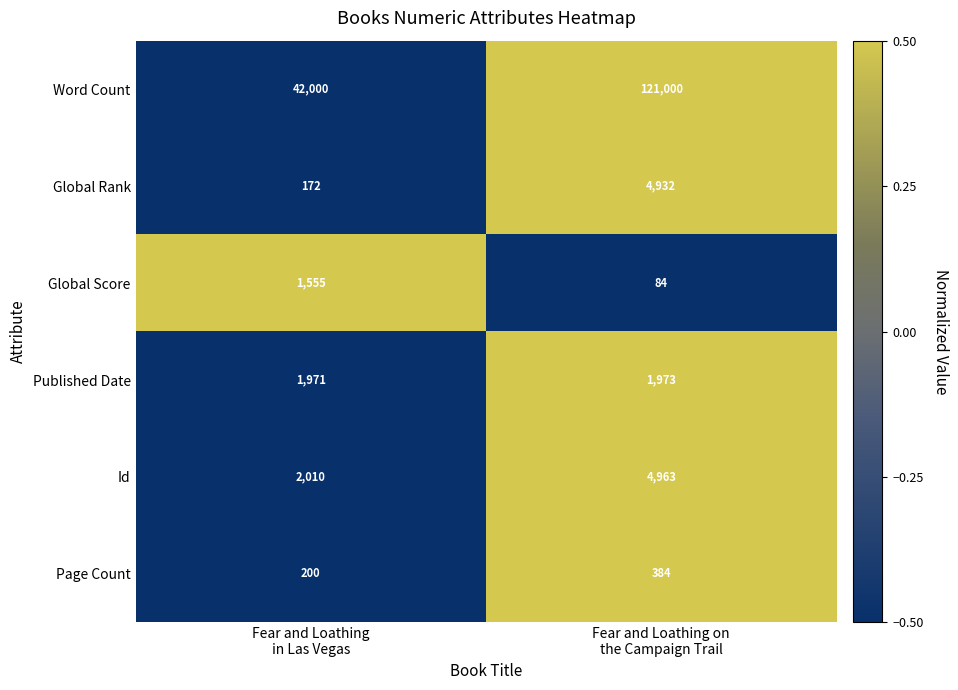

Reading left to right, what are all the values shown in this chart?

Word Count: 42000	121000
Global Rank: 172	4932
Global Score: 1555	84
Published Date: 1971	1973
Id: 2010	4963
Page Count: 200	384